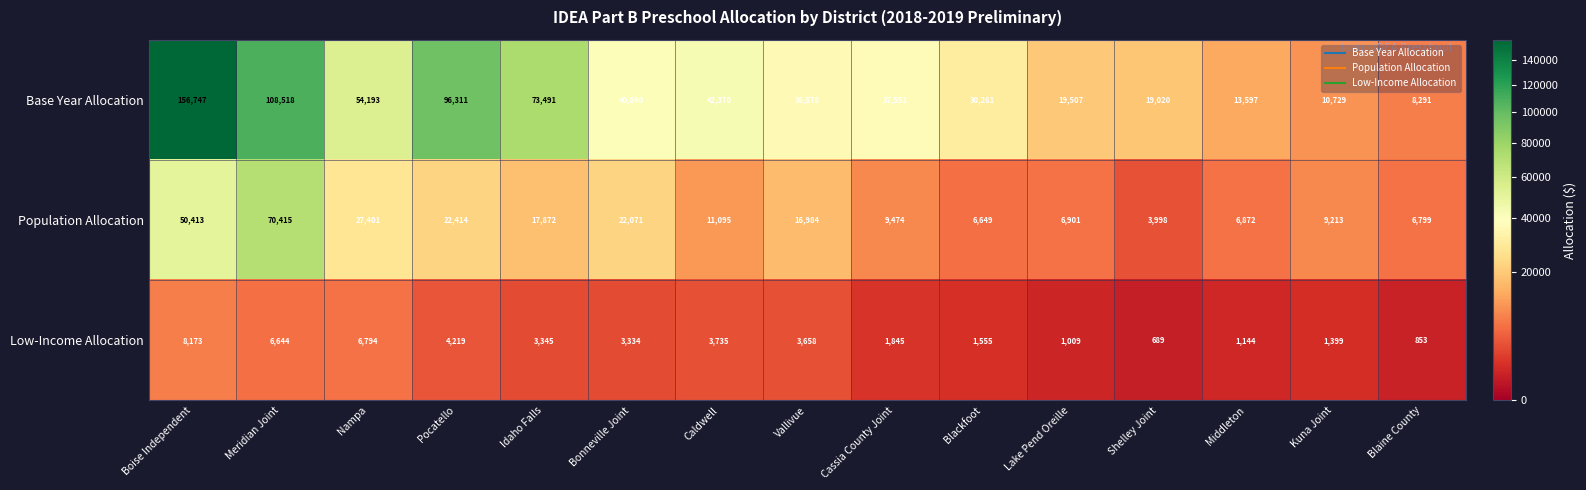

Rank the series by their maximum value, from lowest to highest.

Low-Income Allocation, Population Allocation, Base Year Allocation